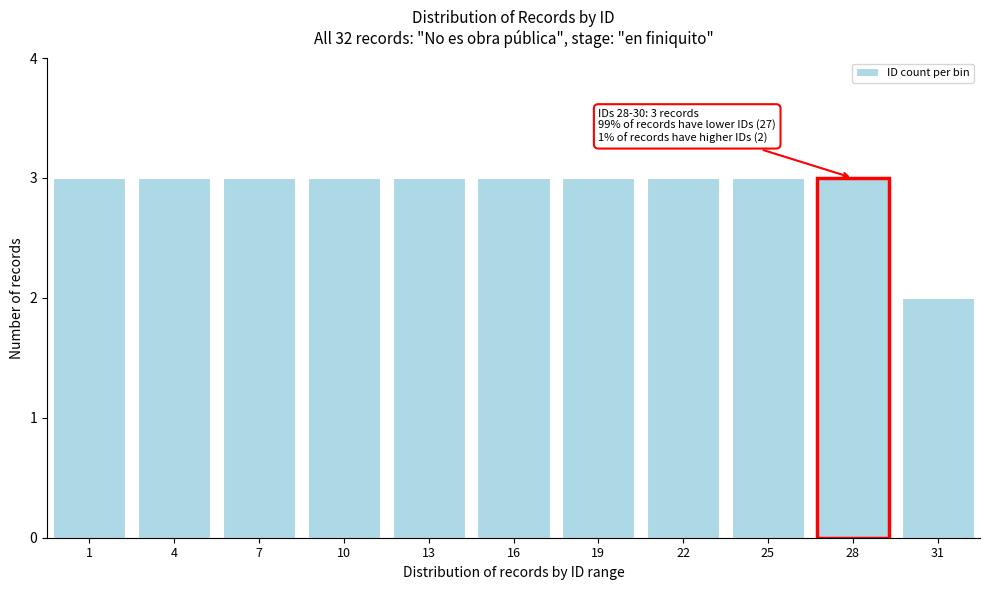

Reading left to right, transcribe all the data shown in this chart.

1=3	4=3	7=3	10=3	13=3	16=3	19=3	22=3	25=3	28=3	31=2